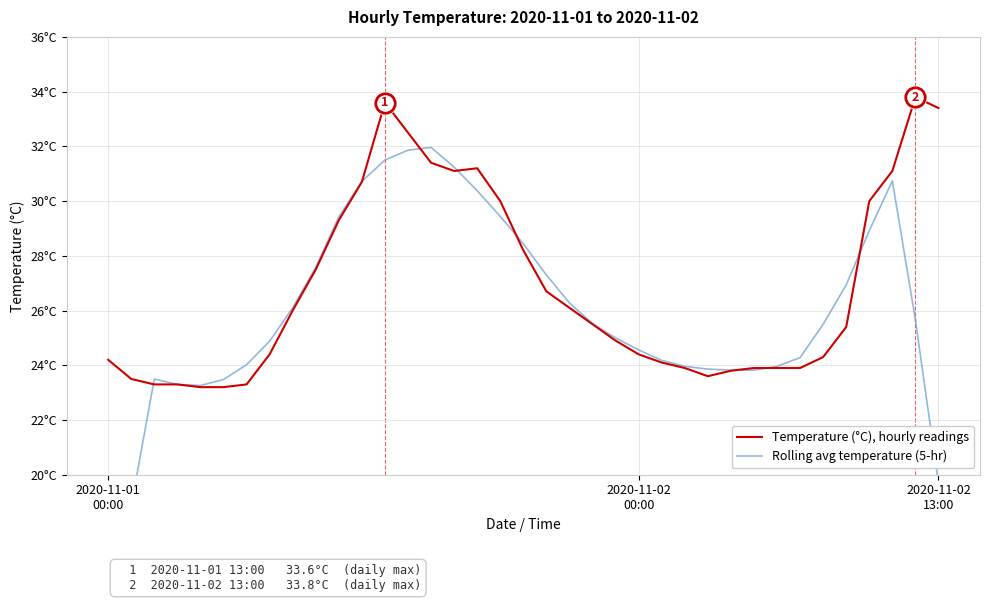

How many data points does each series have?

37